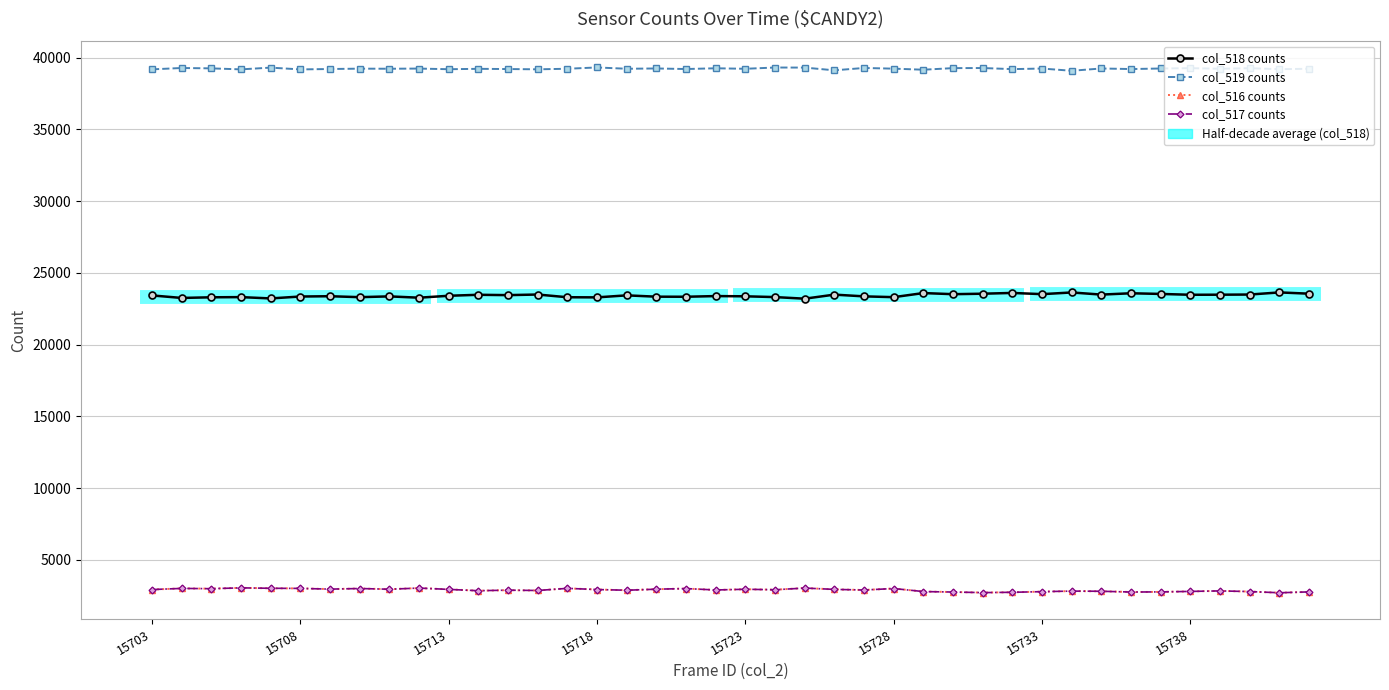

True or false: col_518 counts and col_519 counts intersect in this chart.

False